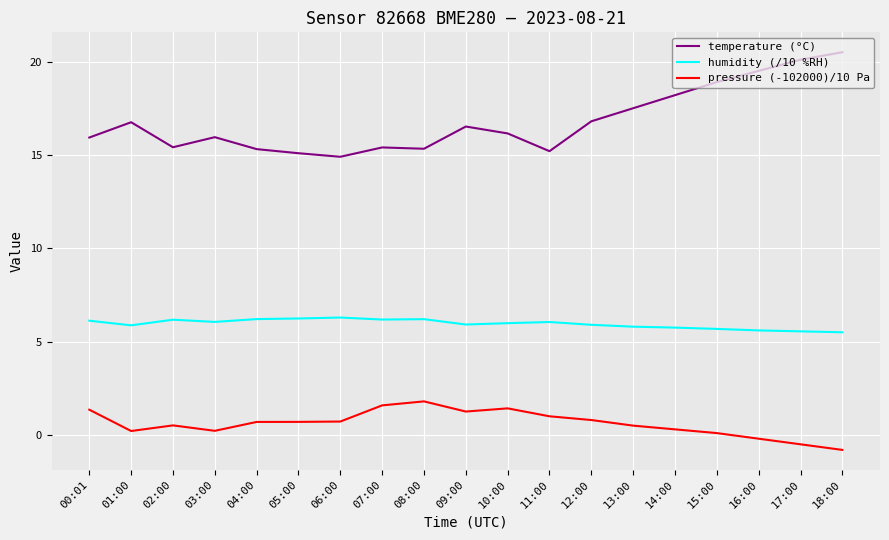

Is it true that temperature (°C) equals 7.9 at 07:00?

False